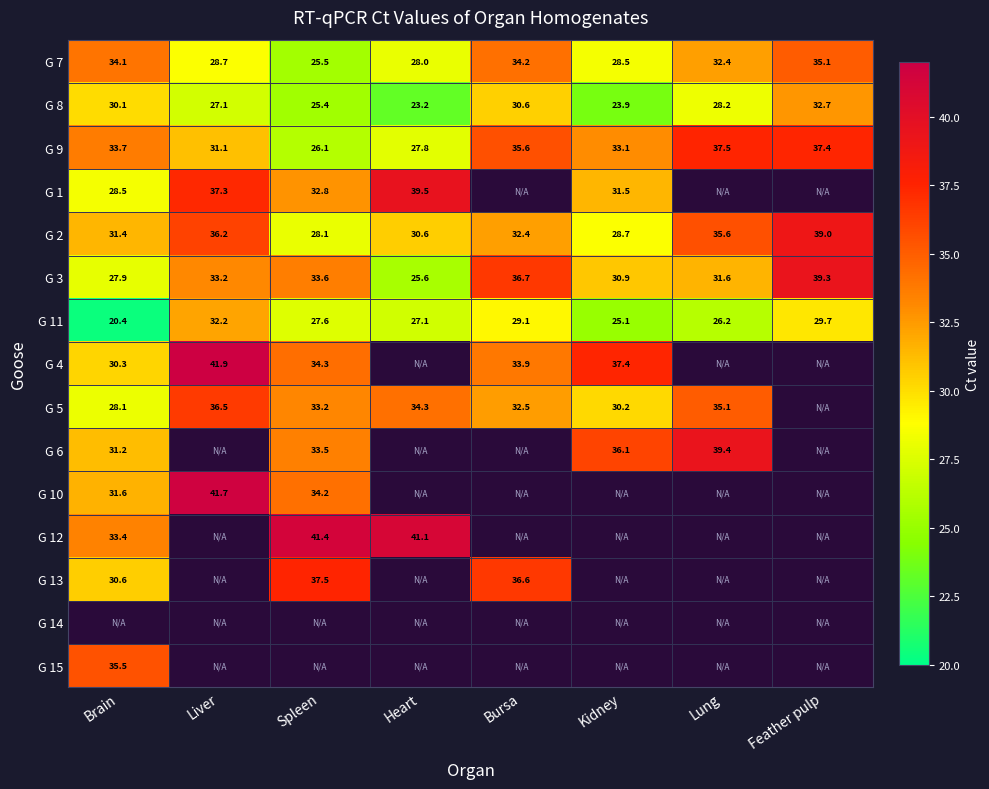

What is the difference between the highest and lowest values at Bursa?

7.6